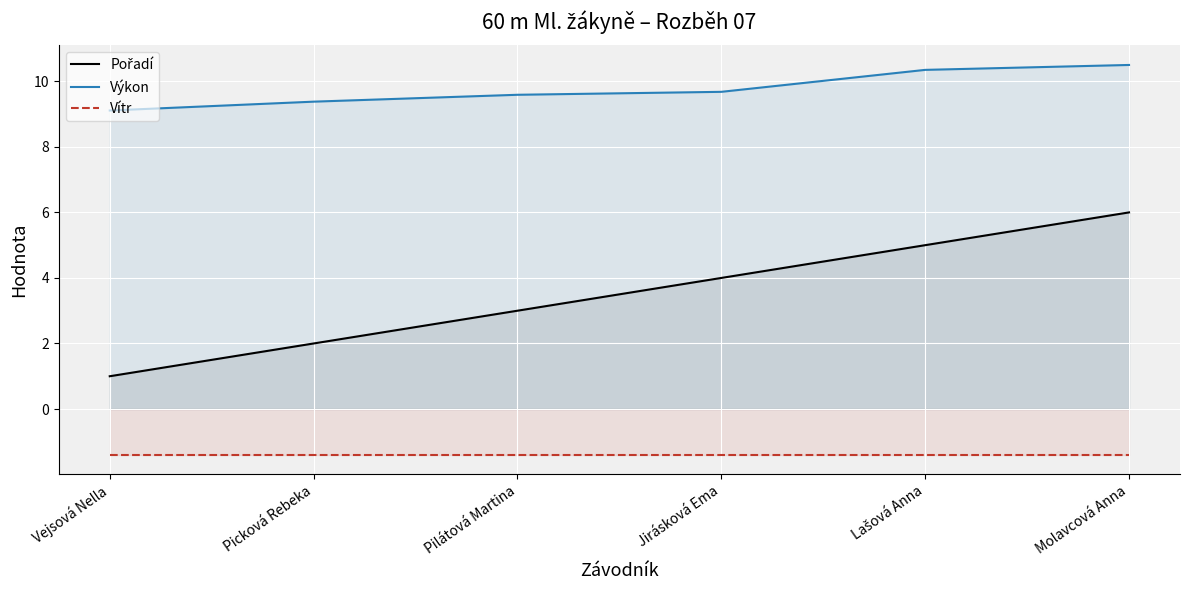

True or false: Výkon and Pořadí intersect in this chart.

False